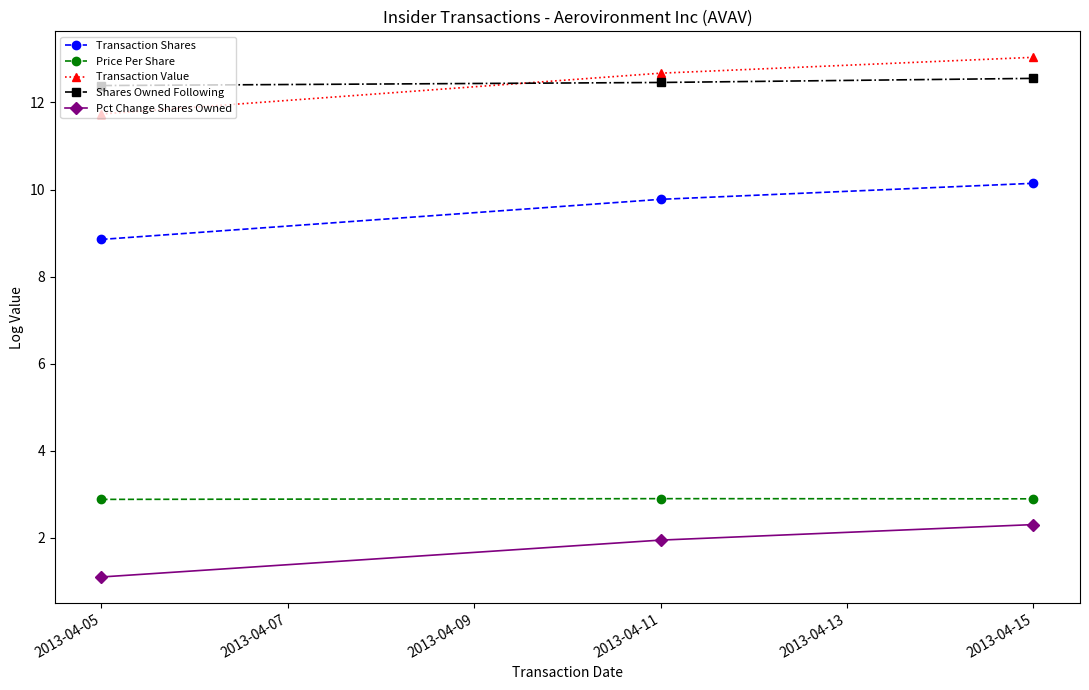

At which category is the sum across all series the highest?

2013-04-15